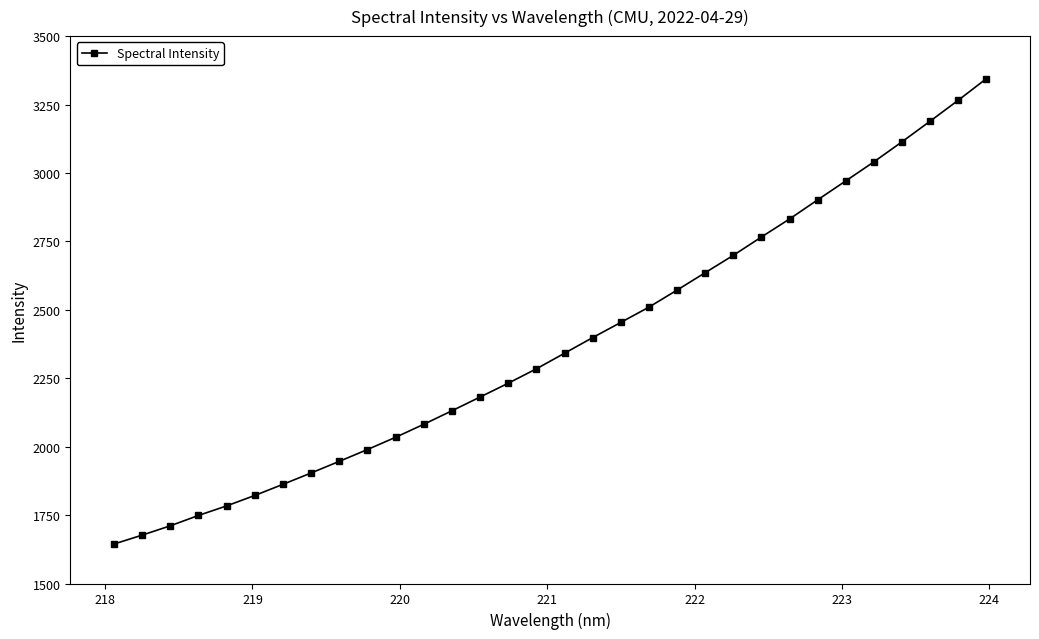

True or false: there are more than 0 points higher than both neighbors.

False